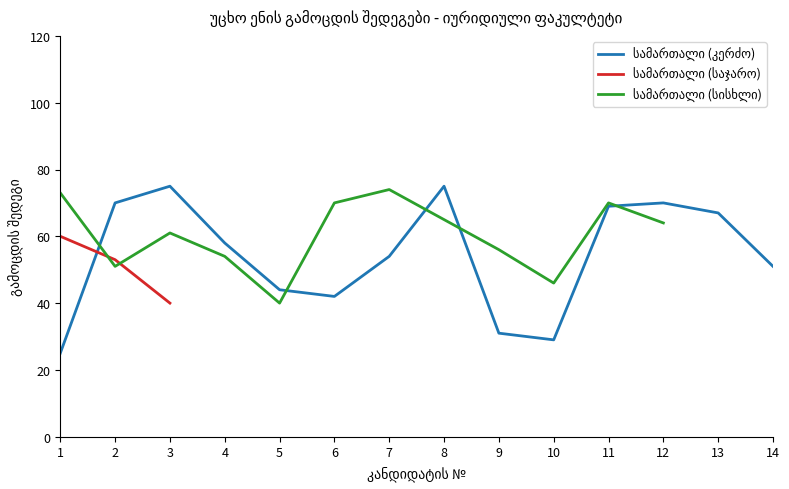

The სამართალი (სისხლი) series shows 77 at 10. True or false?

False